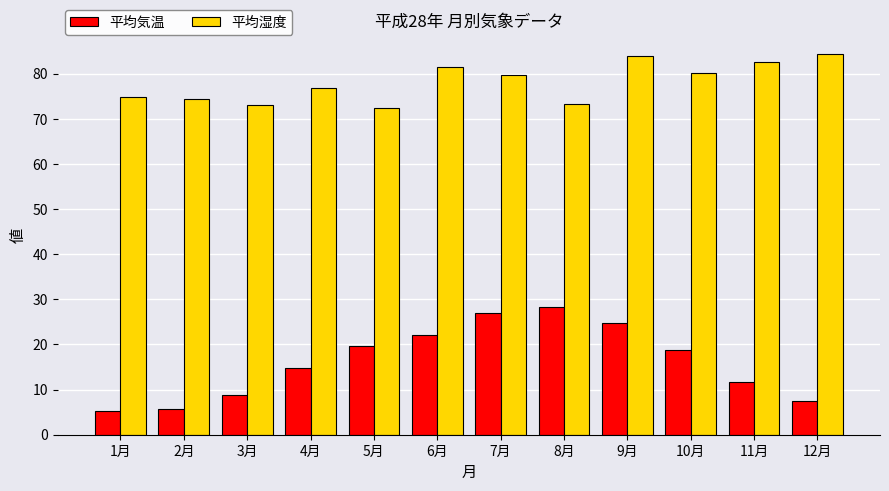

Between 2月 and 9月, which series saw the biggest shift?

平均気温